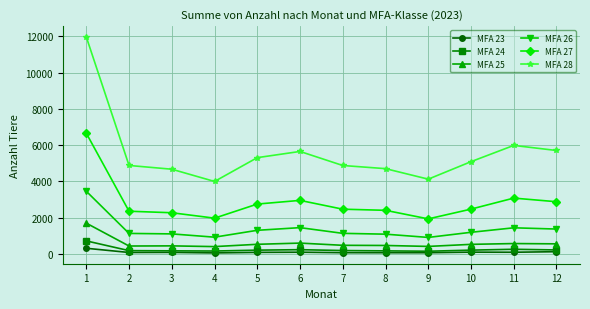

True or false: MFA 26 has more than 0 points higher than both neighbors.

True